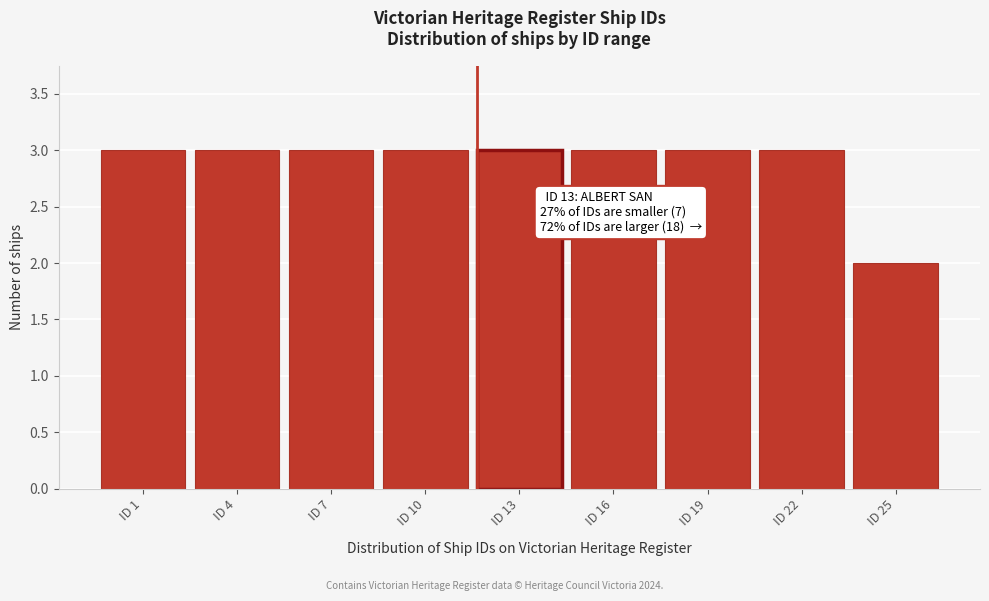

Reading left to right, list all the values displayed in this chart.

ID 1=3	ID 4=3	ID 7=3	ID 10=3	ID 13=3	ID 16=3	ID 19=3	ID 22=3	ID 25=2